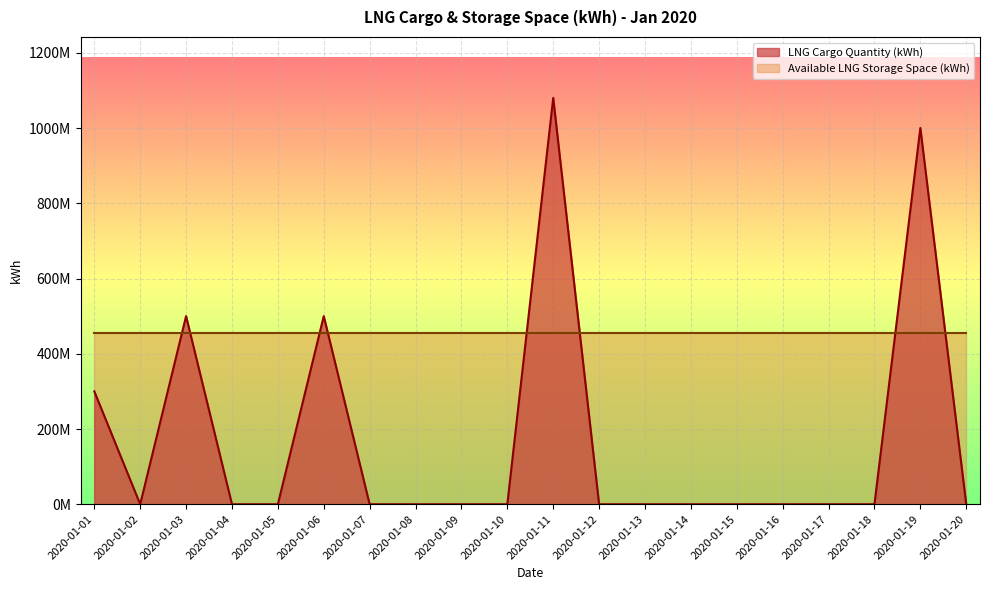

The chart shows a value of 0 at 2020-01-12. True or false?

True